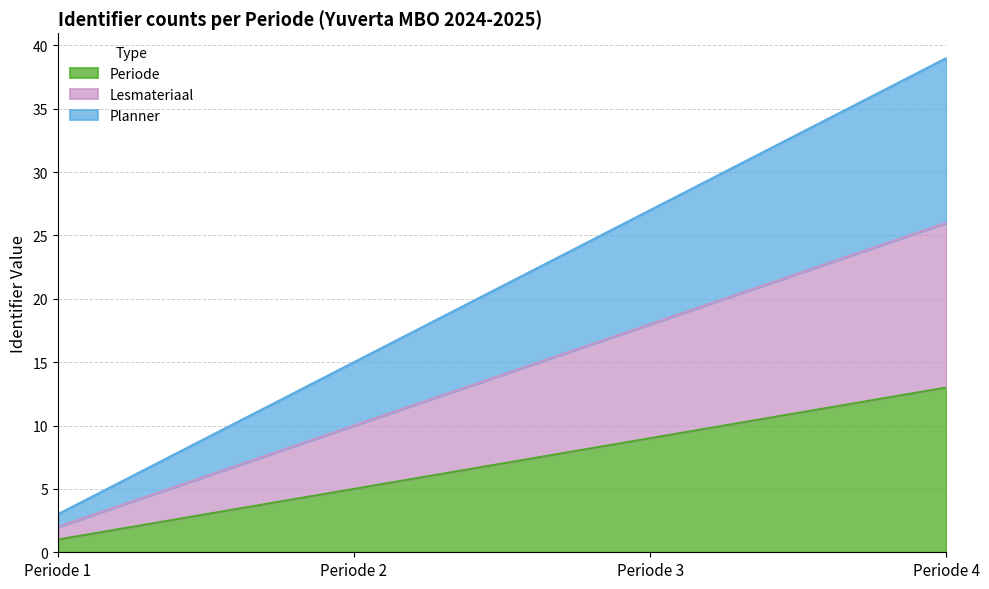

Is it true that Lesmateriaal equals 9 at Periode 3?

False